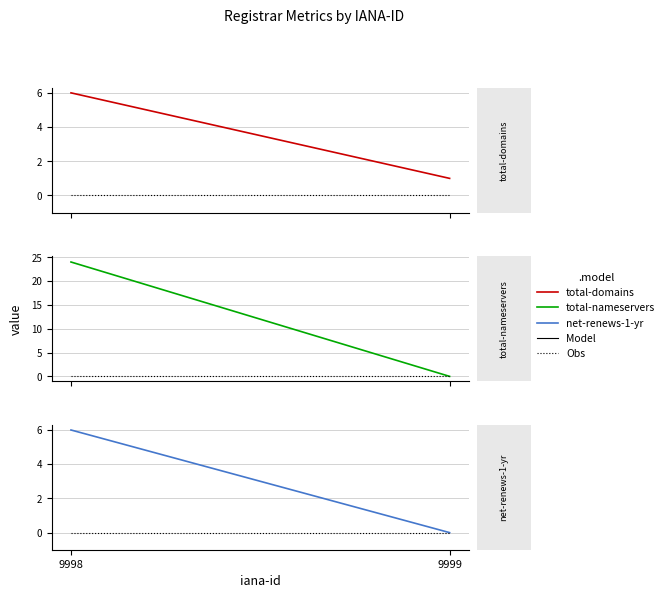

Which series has the largest total across all categories?

total-nameservers